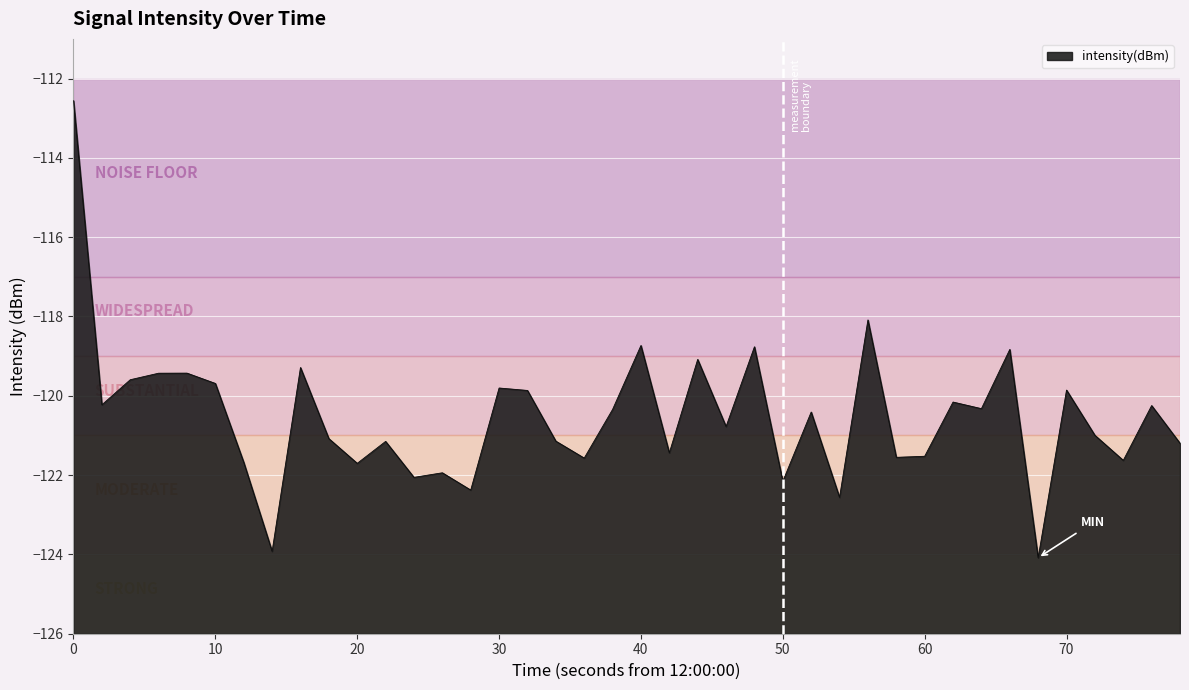

What is the difference between the second highest and minimum values?

6.0